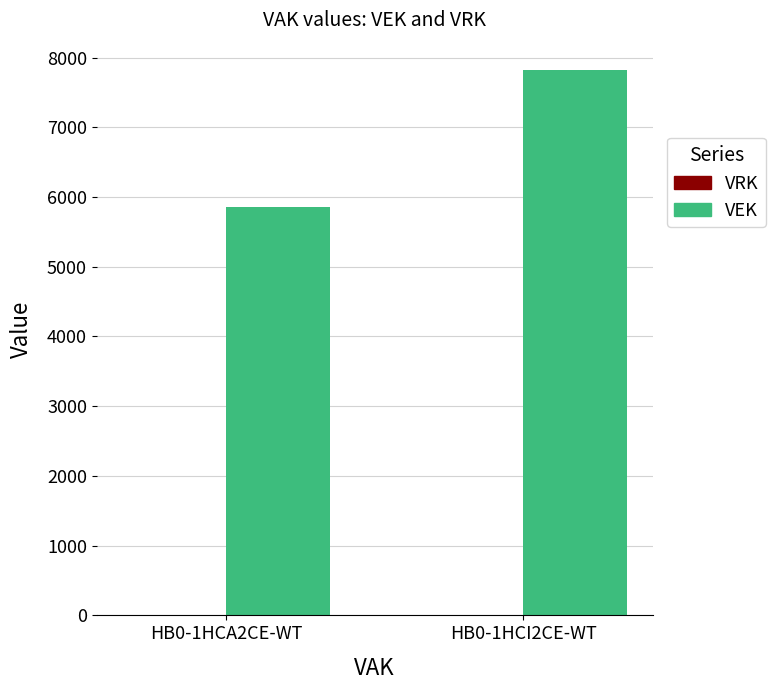

Does the chart contain any negative values?

No